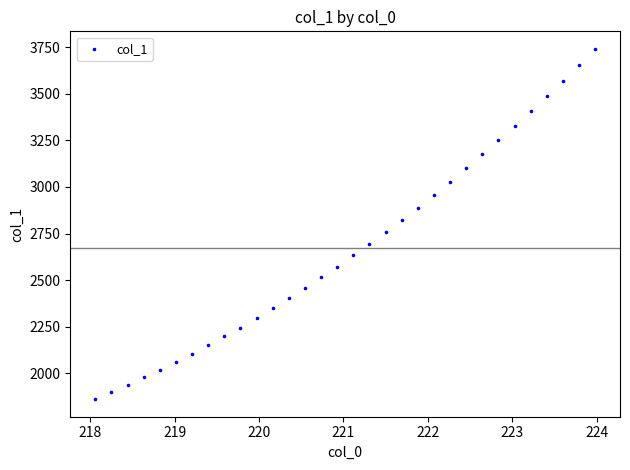

What is the range of X values (max minus min)?

5.9